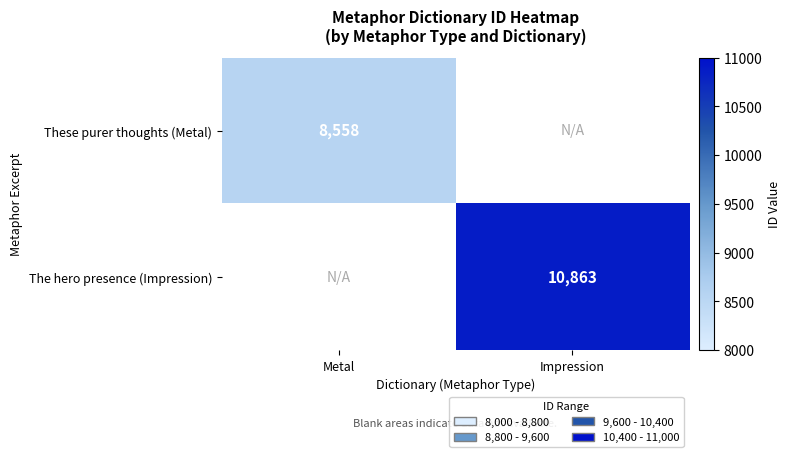

True or false: The hero presence (Impression) has a value of 10863 at Impression.

True